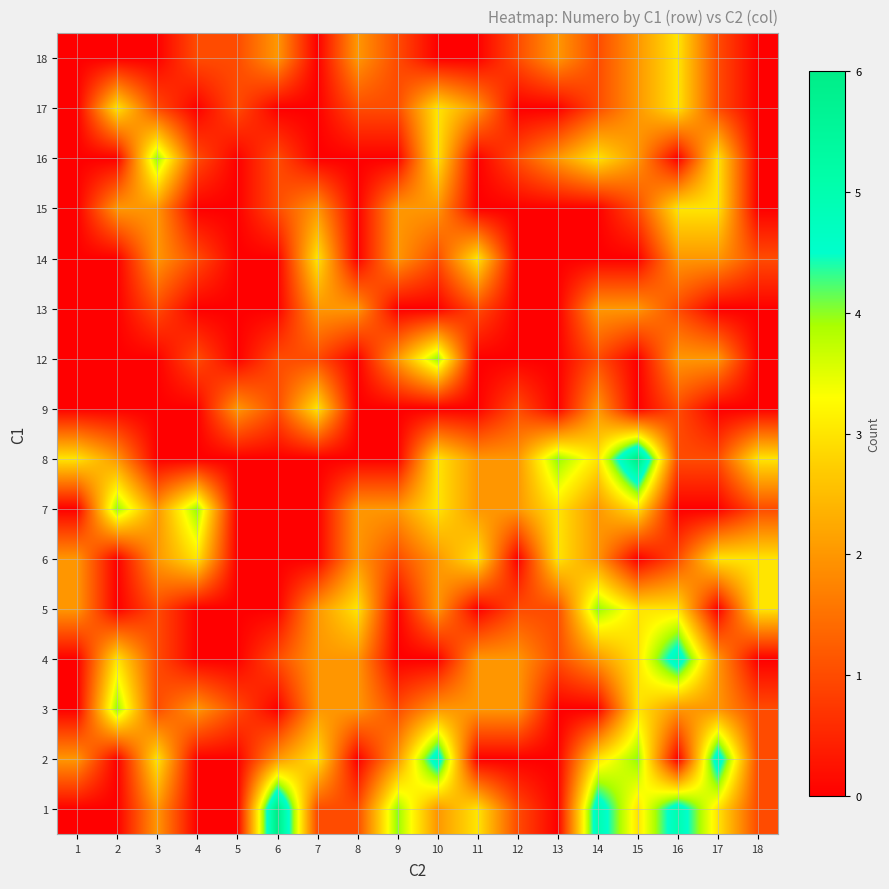

Count the number of categories in the chart.

18